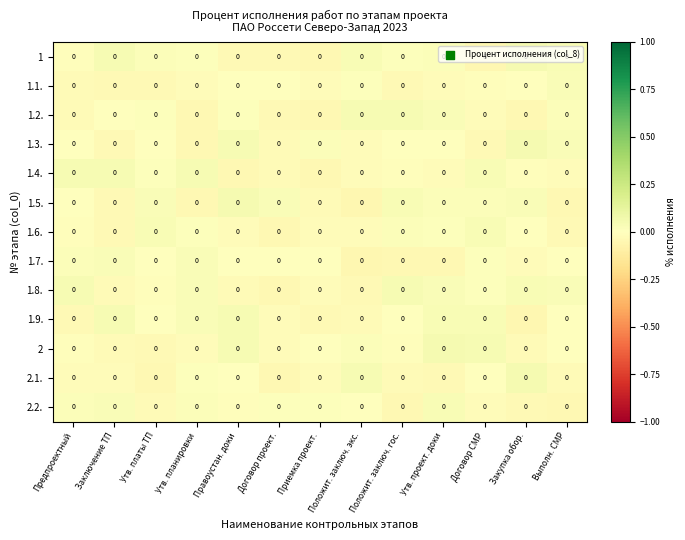

The value of 2.1. at Положит. заключ. экс. is 0.0. True or false?

True